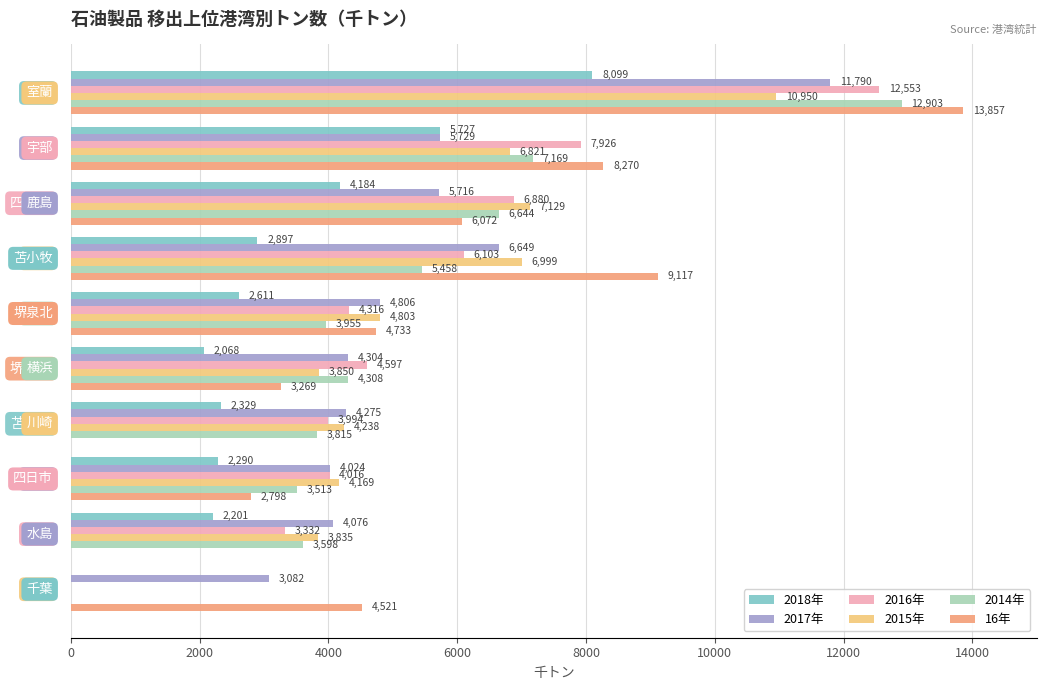

What is the sum of all 2015年 values?

52794